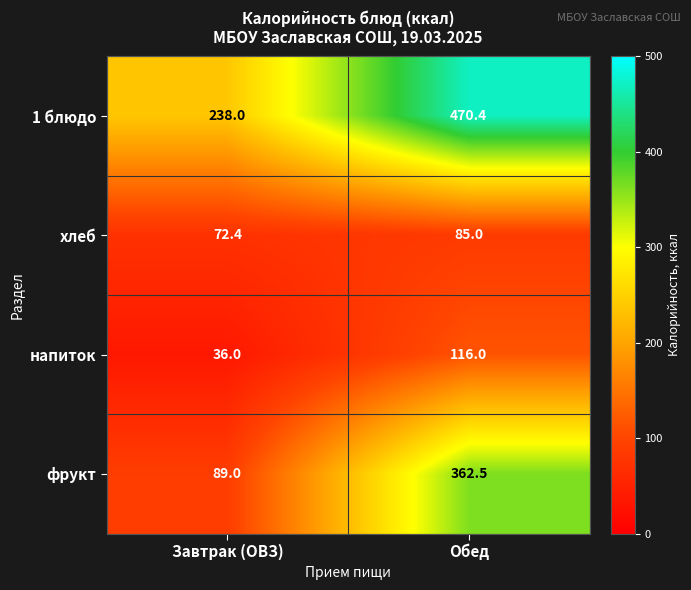

At which category is the sum across all series the highest?

Обед